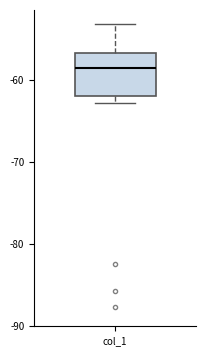

Transcribe this box plot: give where the median line is, the range the box spans, and where the two whiskers end, as read against the y-axis. The values are not printed on the chart, so give them approximately, as read against the axis.

median -59, box -62 to -57, whiskers -63 to -53